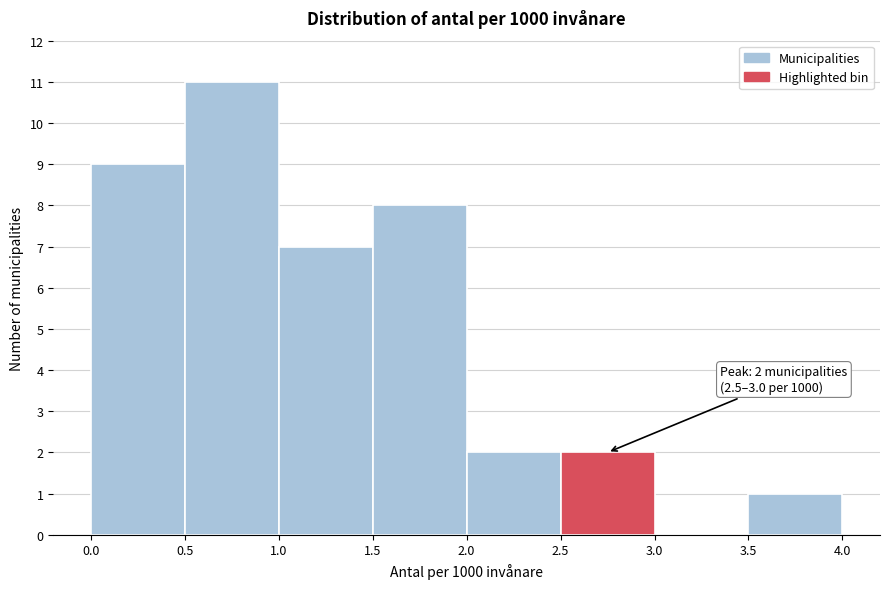

Which range on the x-axis has the tallest bar?

0.5 to 1.0